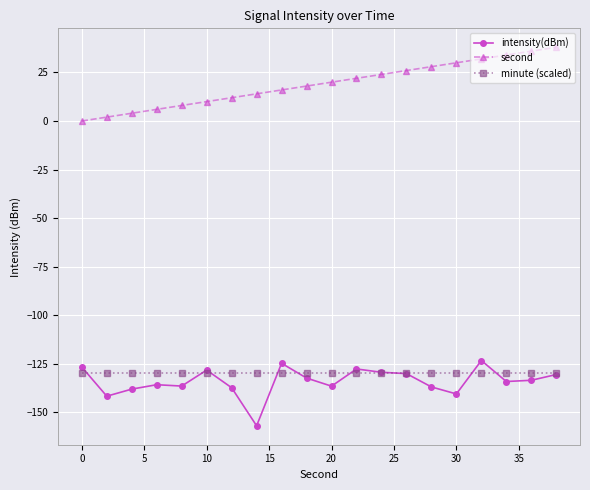

True or false: second and intensity(dBm) intersect in this chart.

False